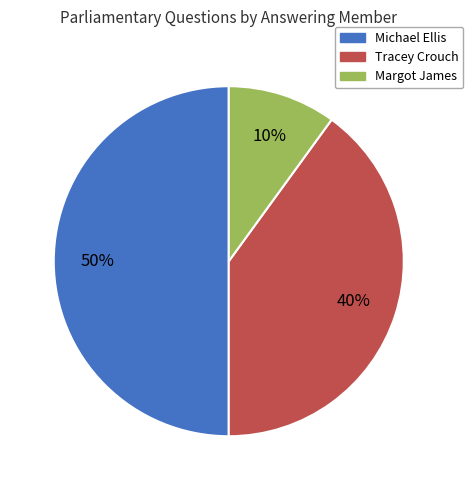

To the nearest percent, what is the difference between the largest and smallest slice percentages?

40%